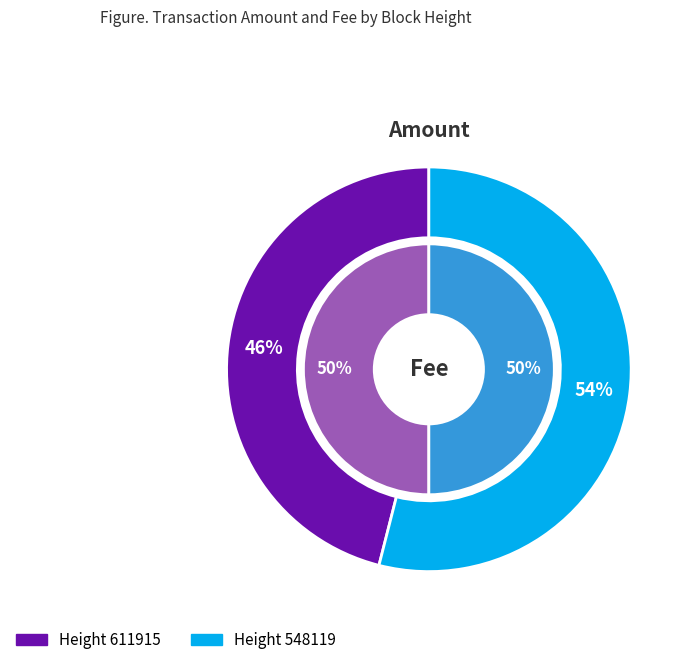

What is the largest slice in the pie chart?

548119